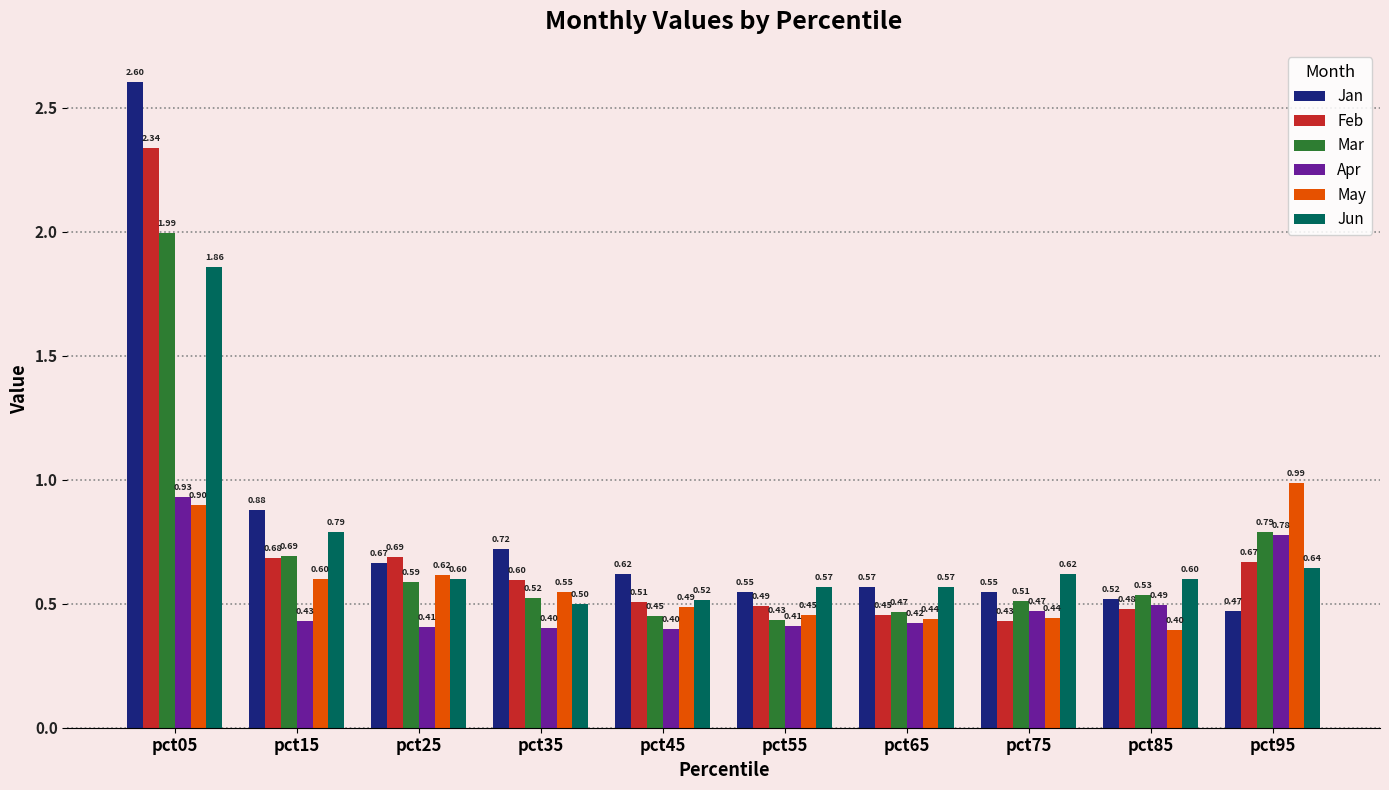

What is the average value of the Apr series?

0.5